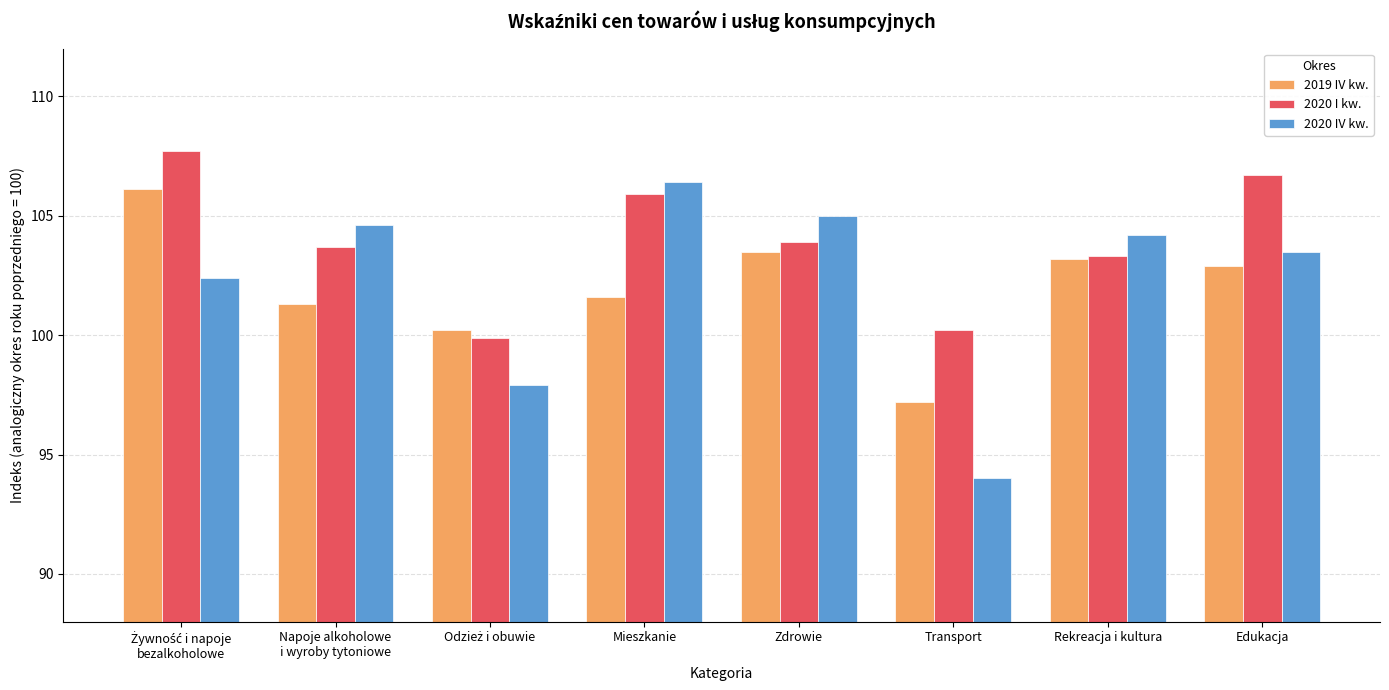

True or false: 2020 IV kw. has a value of 38.0 at Edukacja.

False